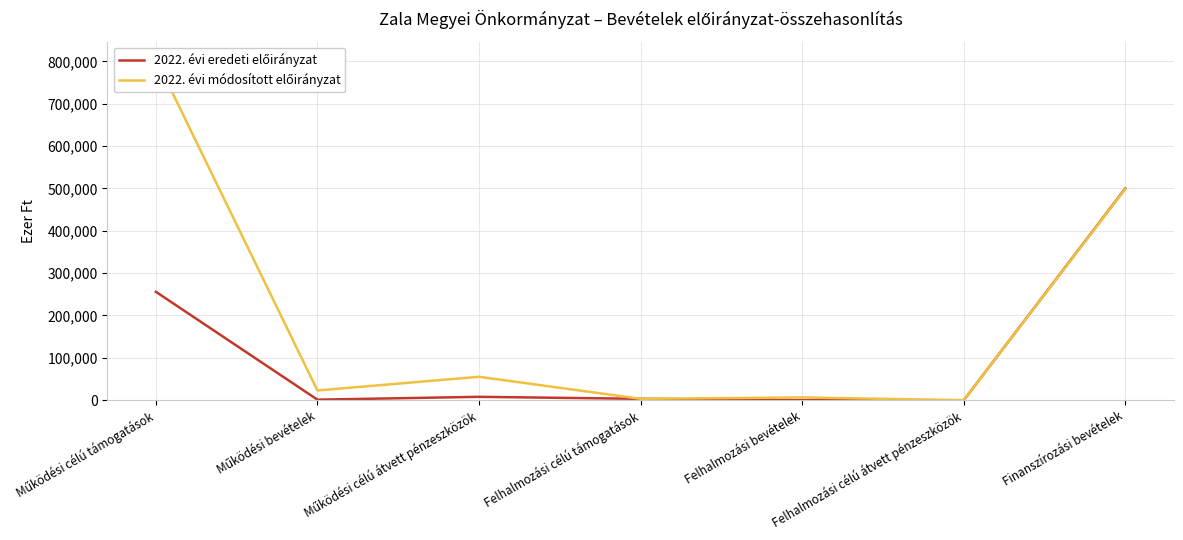

Reading right to left, what are all the values shown in this chart?

2022. évi eredeti előirányzat: Finanszírozási bevételek=500000	Felhalmozási célú átvett pénzeszközök=0	Felhalmozási bevételek=0	Felhalmozási célú támogatások=3300	Működési célú átvett pénzeszközök=8000	Működési bevételek=1295	Működési célú támogatások=255982
2022. évi módosított előirányzat: Finanszírozási bevételek=498778	Felhalmozási célú átvett pénzeszközök=0	Felhalmozási bevételek=6516	Felhalmozási célú támogatások=3300	Működési célú átvett pénzeszközök=55297	Működési bevételek=23070	Működési célú támogatások=806024